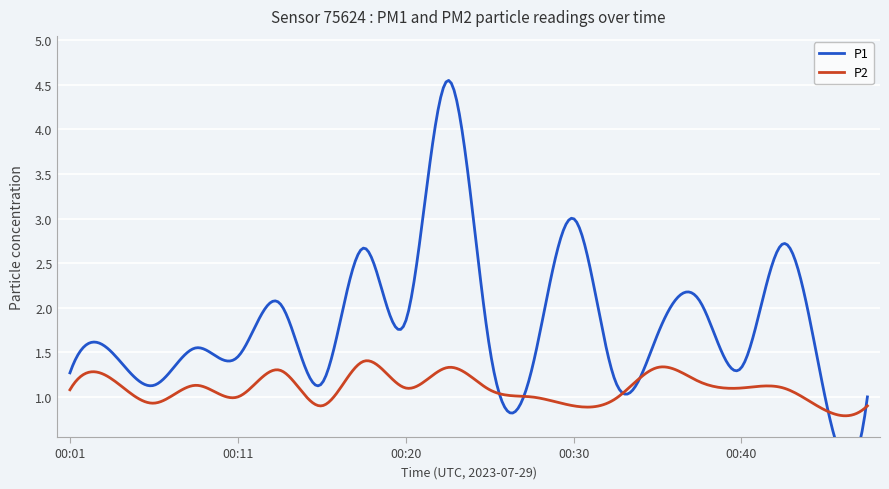

What is the highest value of the P2 series?

1.4